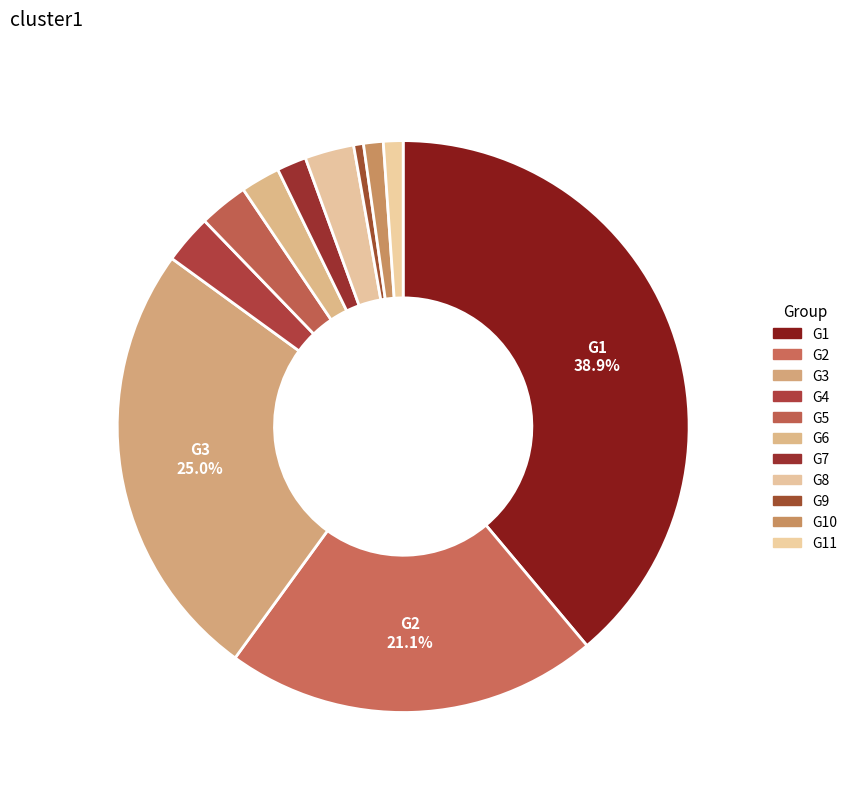

Between G3 and G6, which is larger?

G3